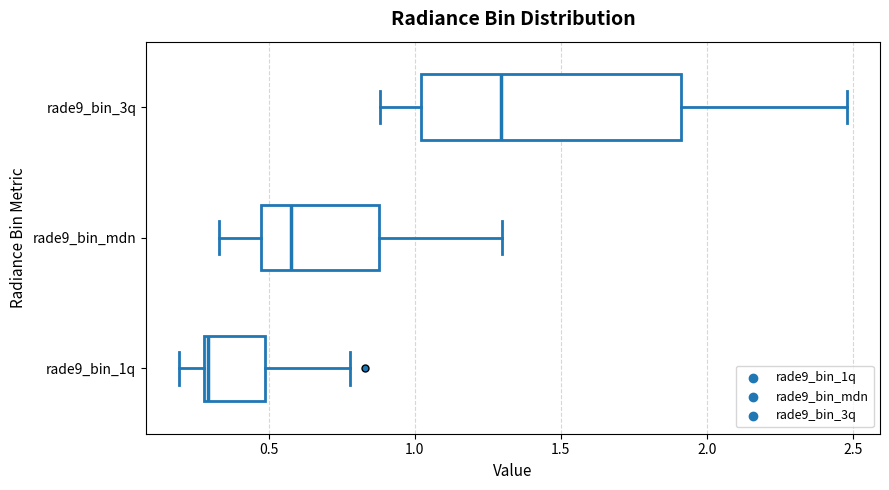

Which box's median line is the furthest to the right?

rade9_bin_3q